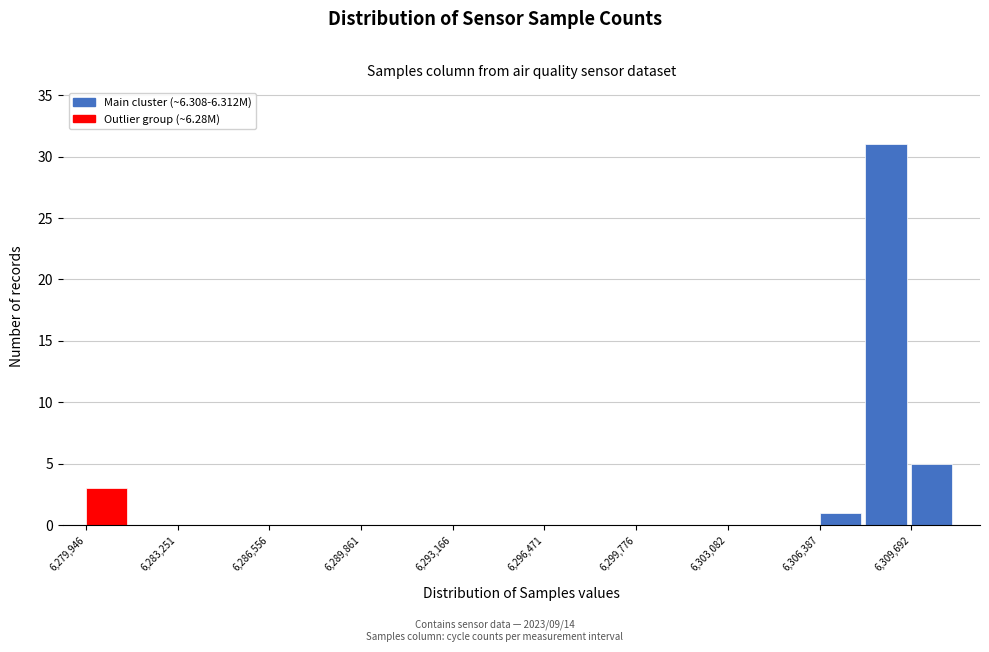

Read against the x-axis, roughly where is the centre of the tallest bar?

6309000